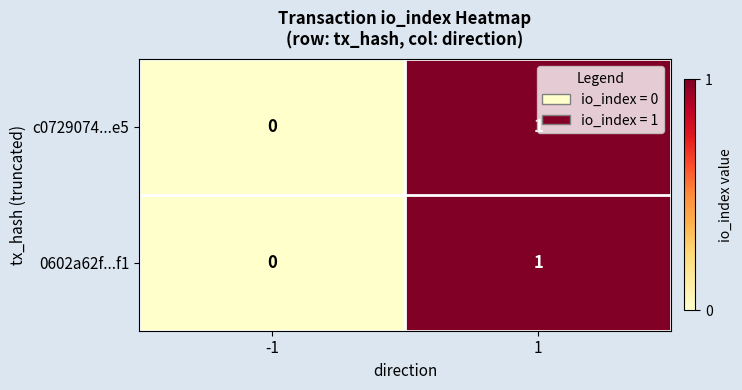

The value of c0729074...e5 at 1 is 0. True or false?

False